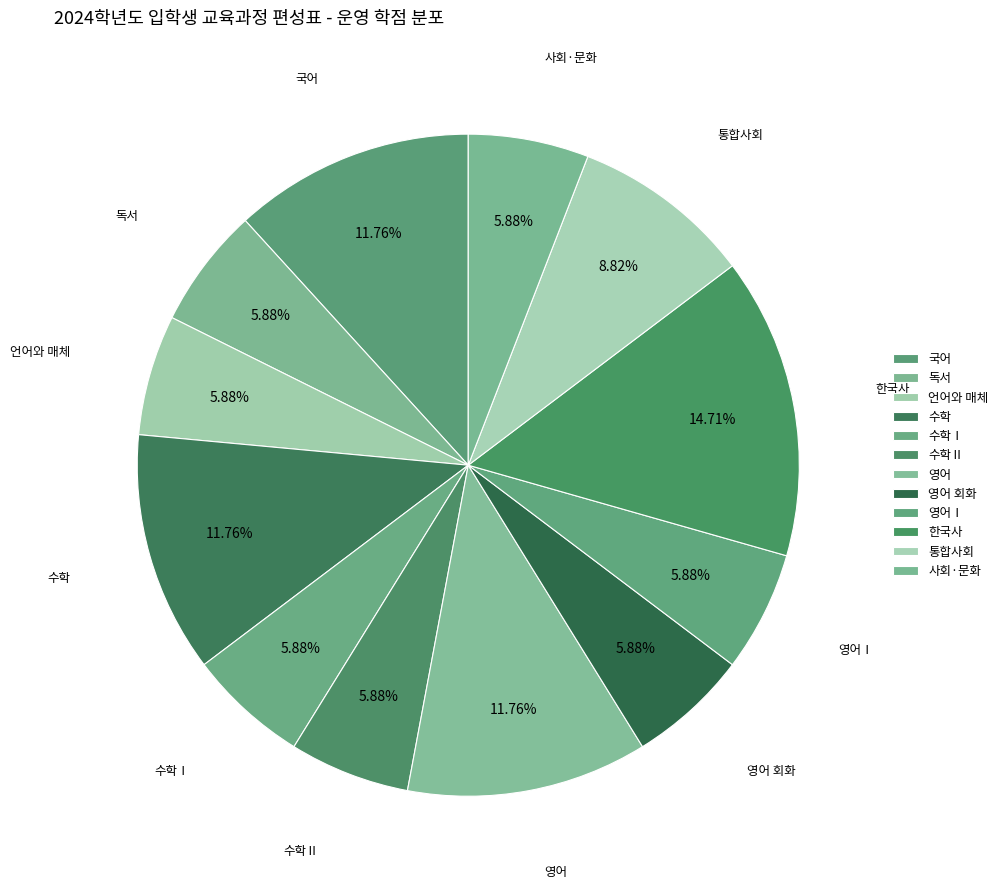

Which slice is the smallest?

독서